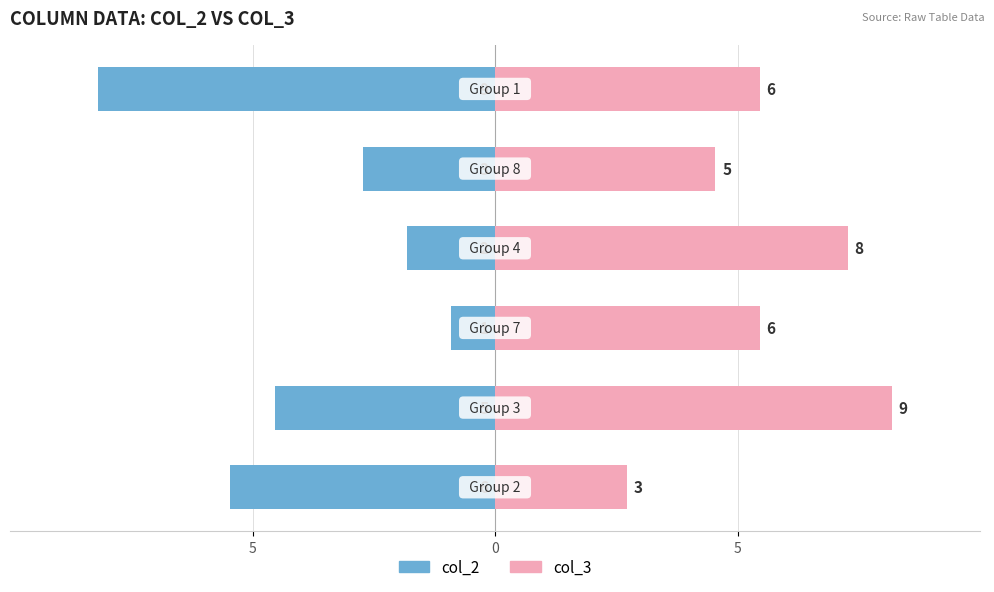

What is the value of the col_2 bar at the 4th from the left?

-2